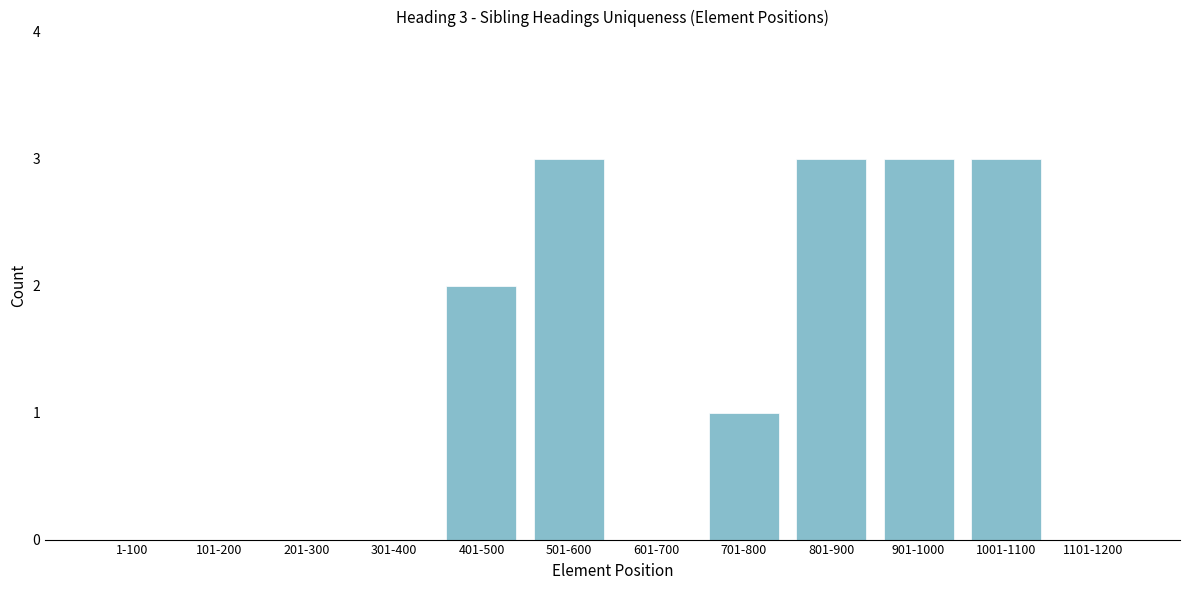

Reading left to right, extract all data points from this chart.

1-100=0	101-200=0	201-300=0	301-400=0	401-500=2	501-600=3	601-700=0	701-800=1	801-900=3	901-1000=3	1001-1100=3	1101-1200=0